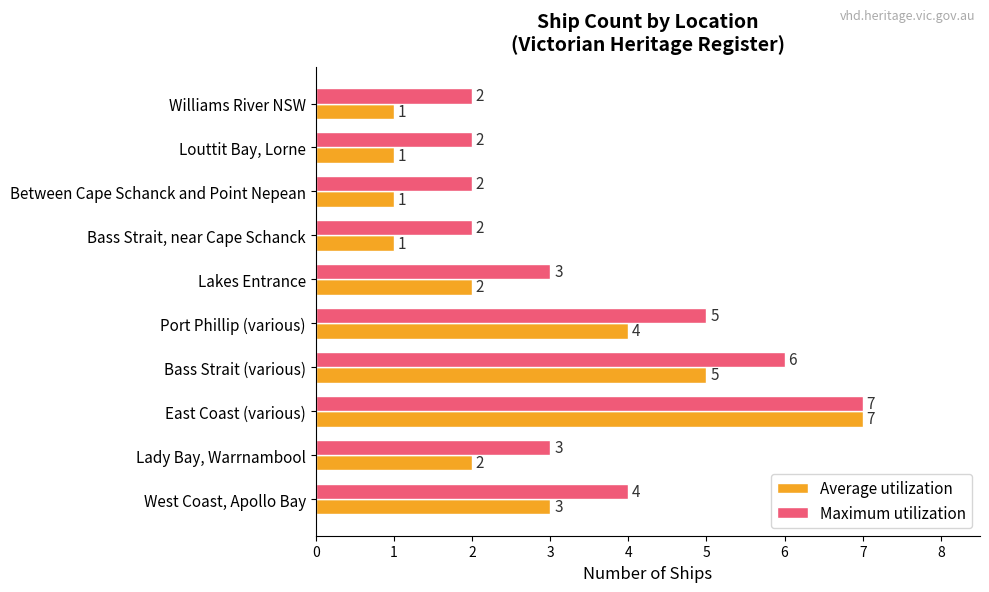

Where is Average utilization nearest to the value 4?

Port Phillip (various)